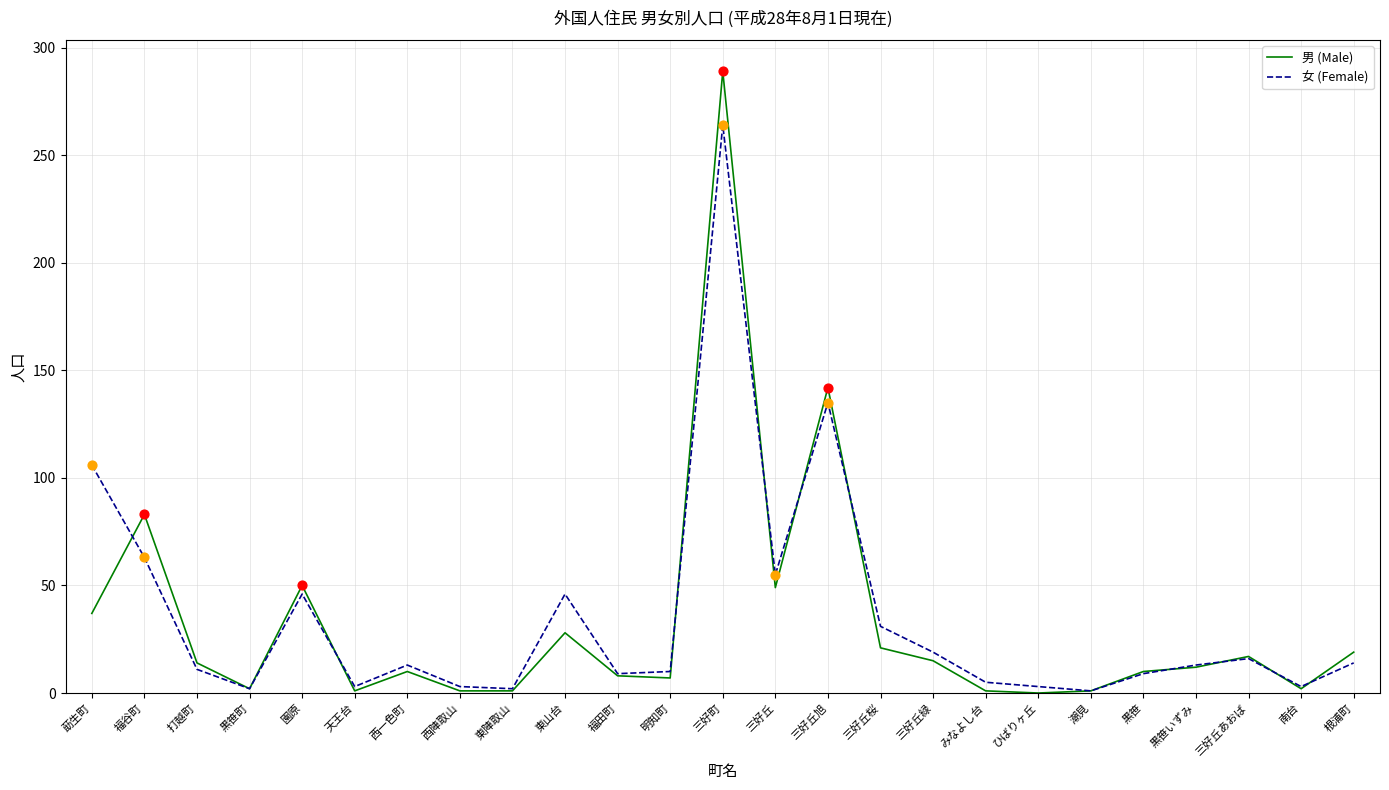

Which series has the widest spread of values?

男 (Male)